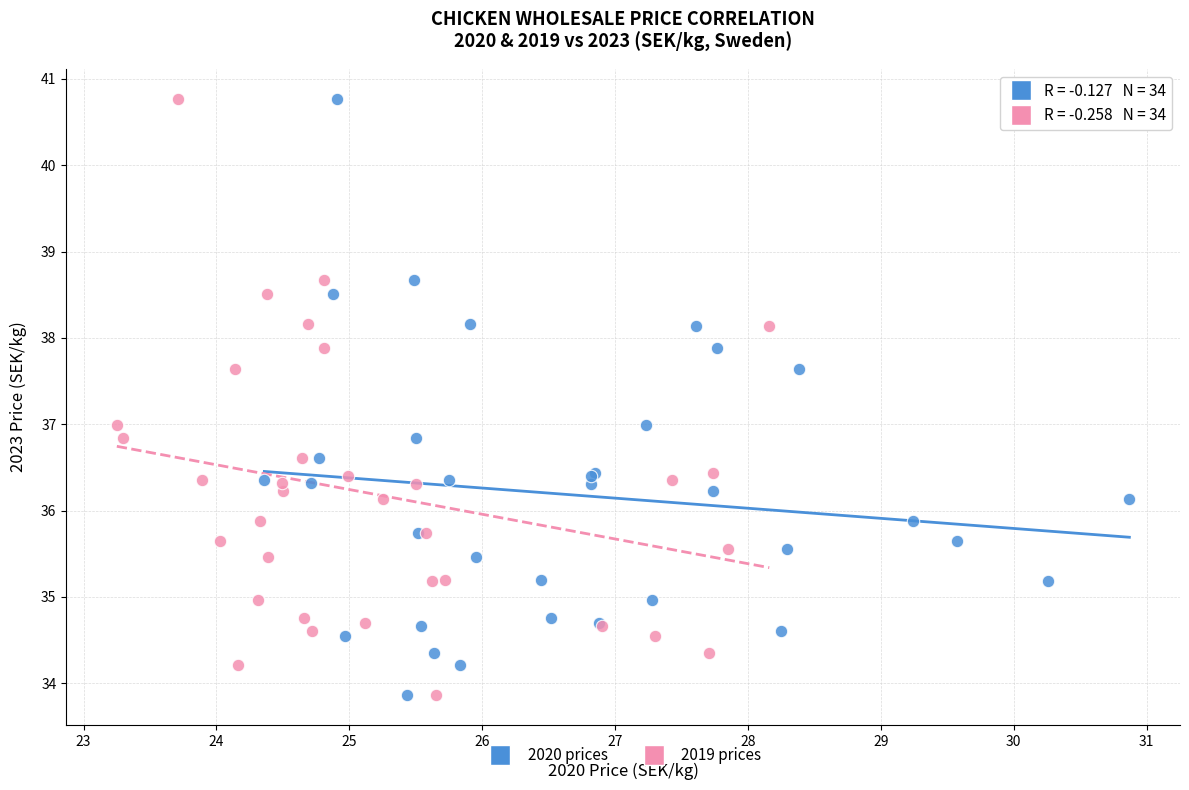

What are all the series names shown in the legend?

2020 prices, 2019 prices